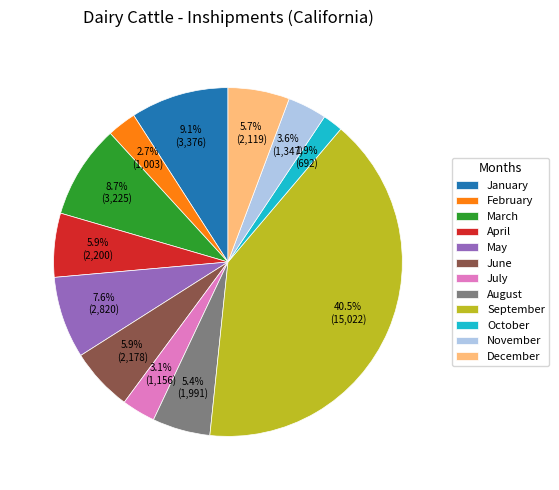

True or false: November accounts for 4% of the total.

True